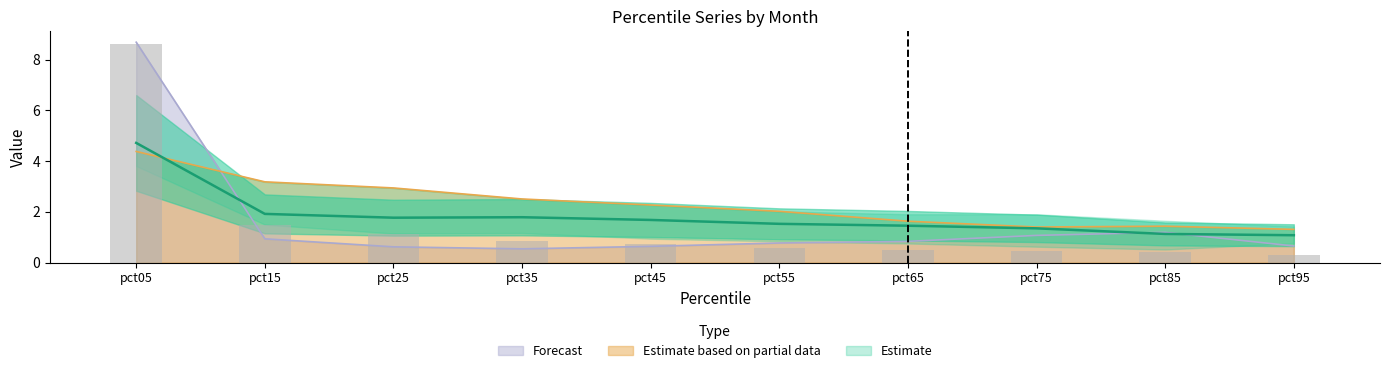

The Jan series shows 0.3 at pct95. True or false?

True